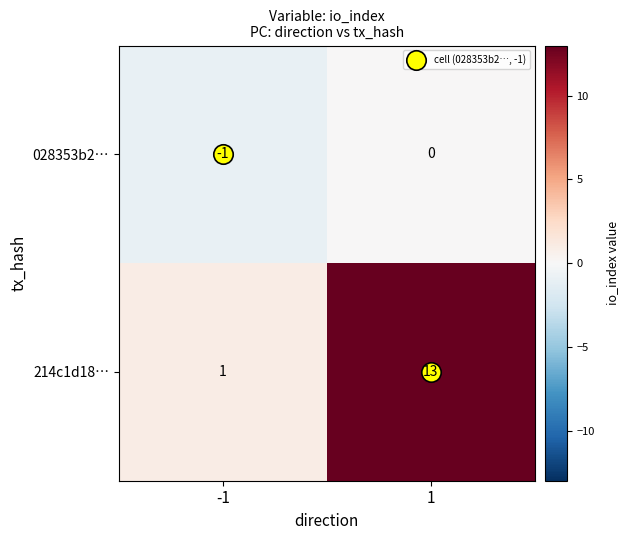

At how many categories does at least one series exceed 11?

1